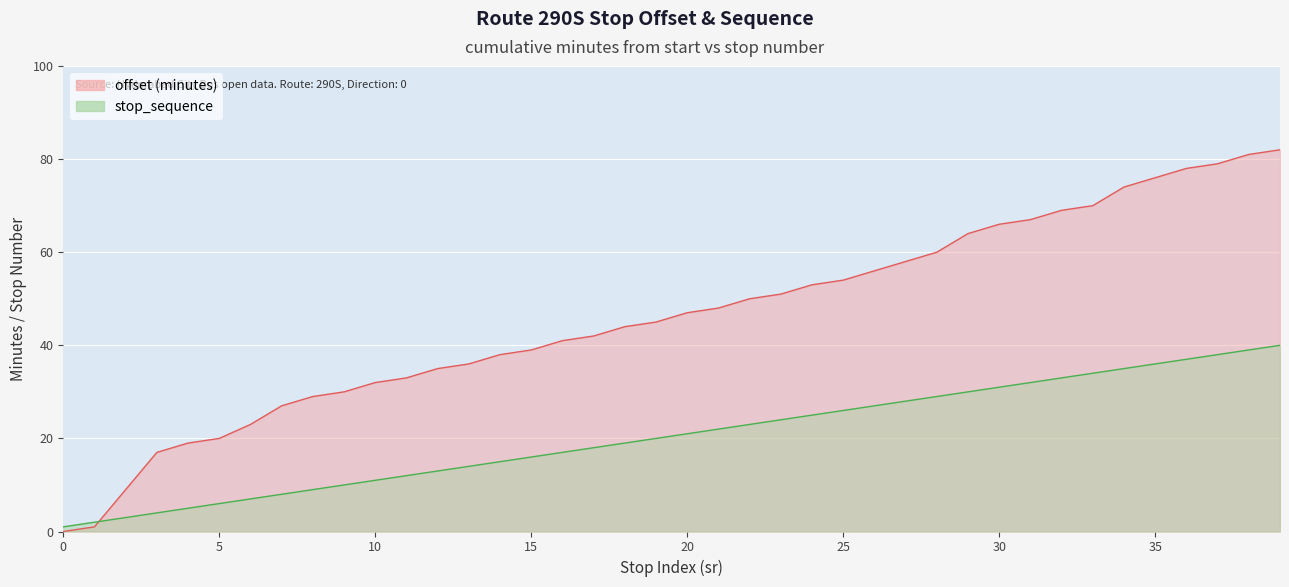

List the series in order of their peak value, highest first.

offset, stop_sequence